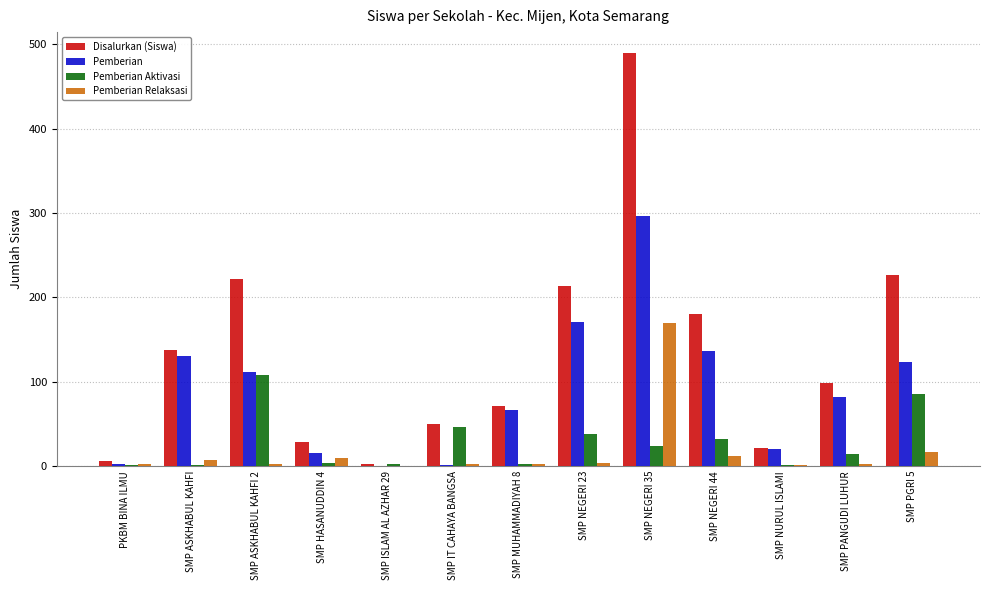

How many distinct data groups are displayed?

4